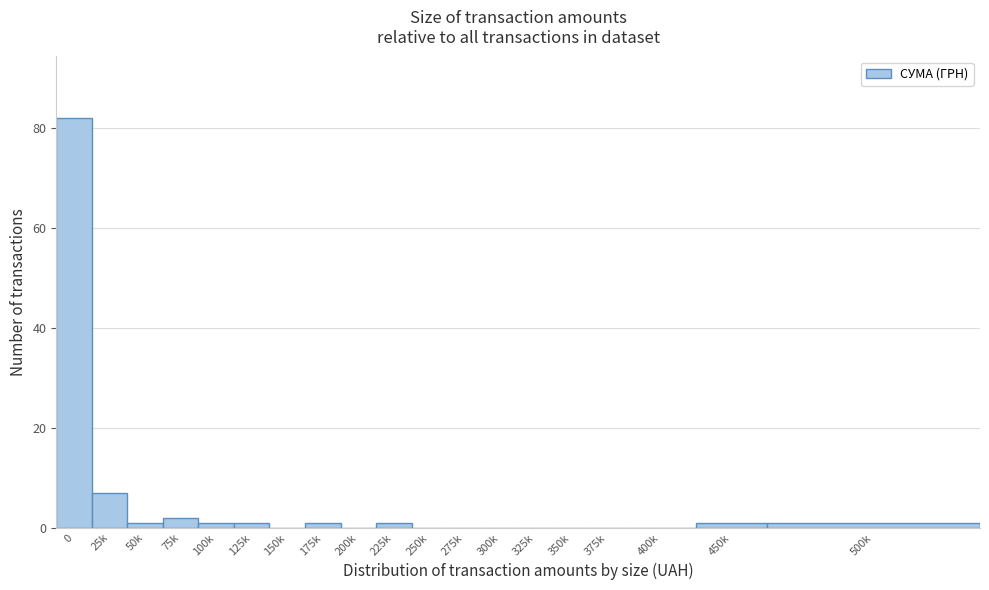

Reading right to left, list all the values displayed in this chart.

500k=1	450k=1	400k=0	375k=0	350k=0	325k=0	300k=0	275k=0	250k=0	225k=1	200k=0	175k=1	150k=0	125k=1	100k=1	75k=2	50k=1	25k=7	0=82